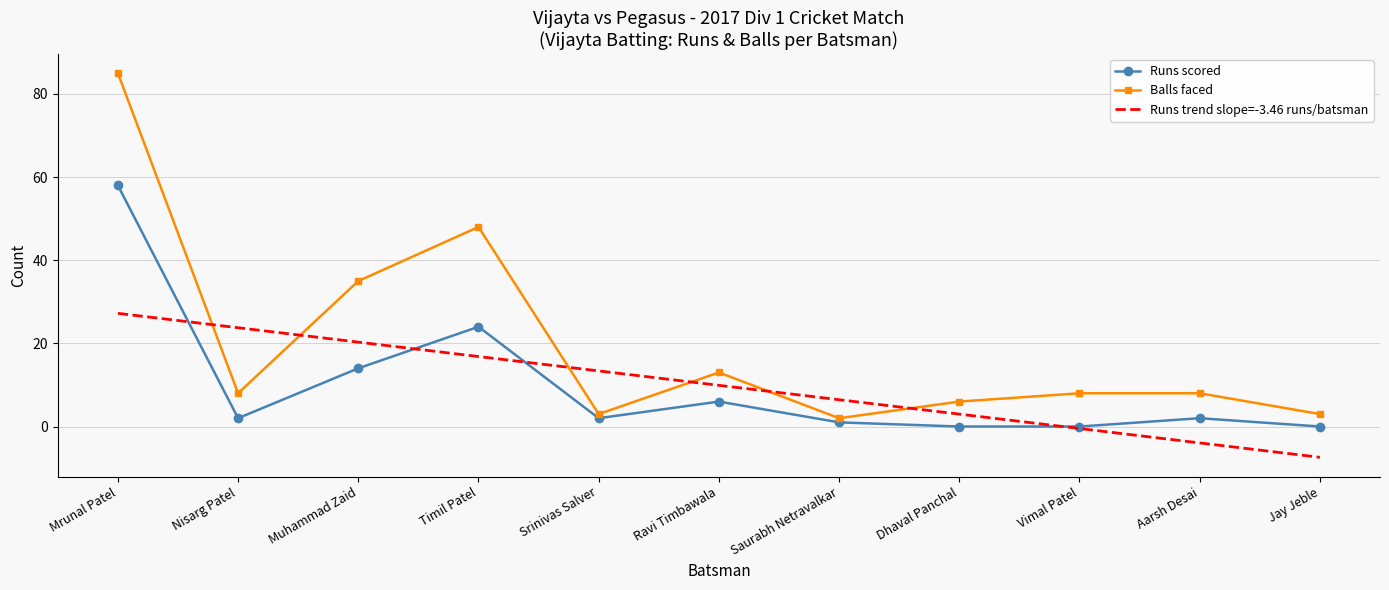

What is the greatest value displayed?

85.0